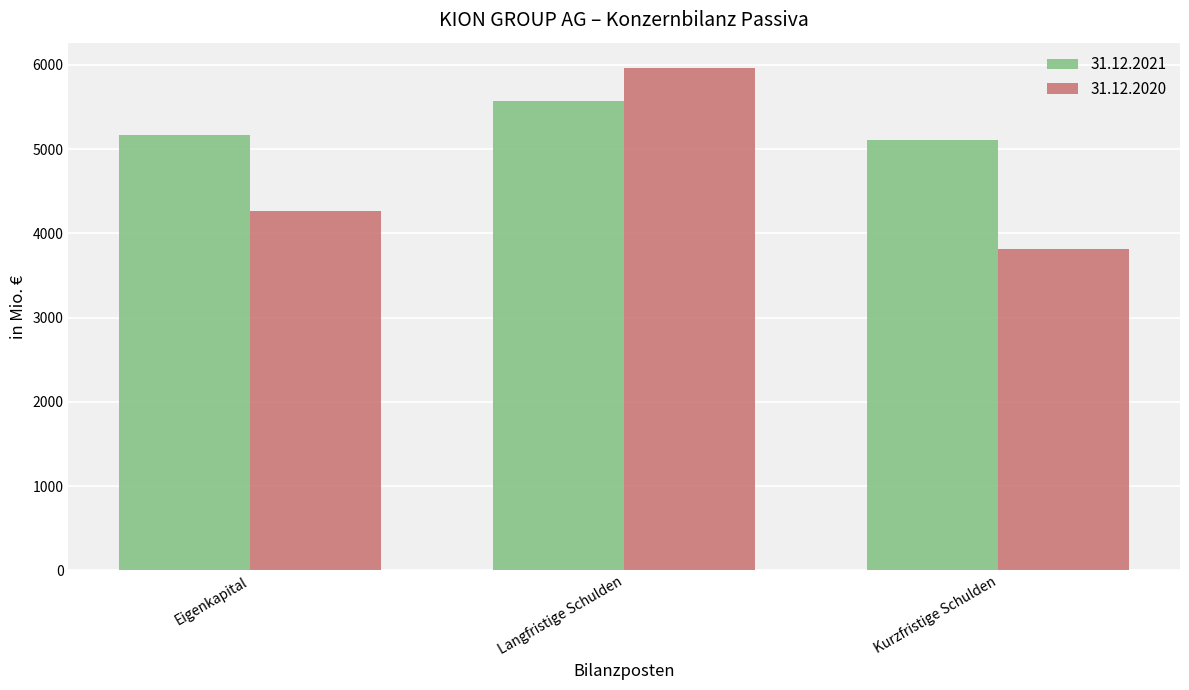

How many categories are shown in the chart?

3